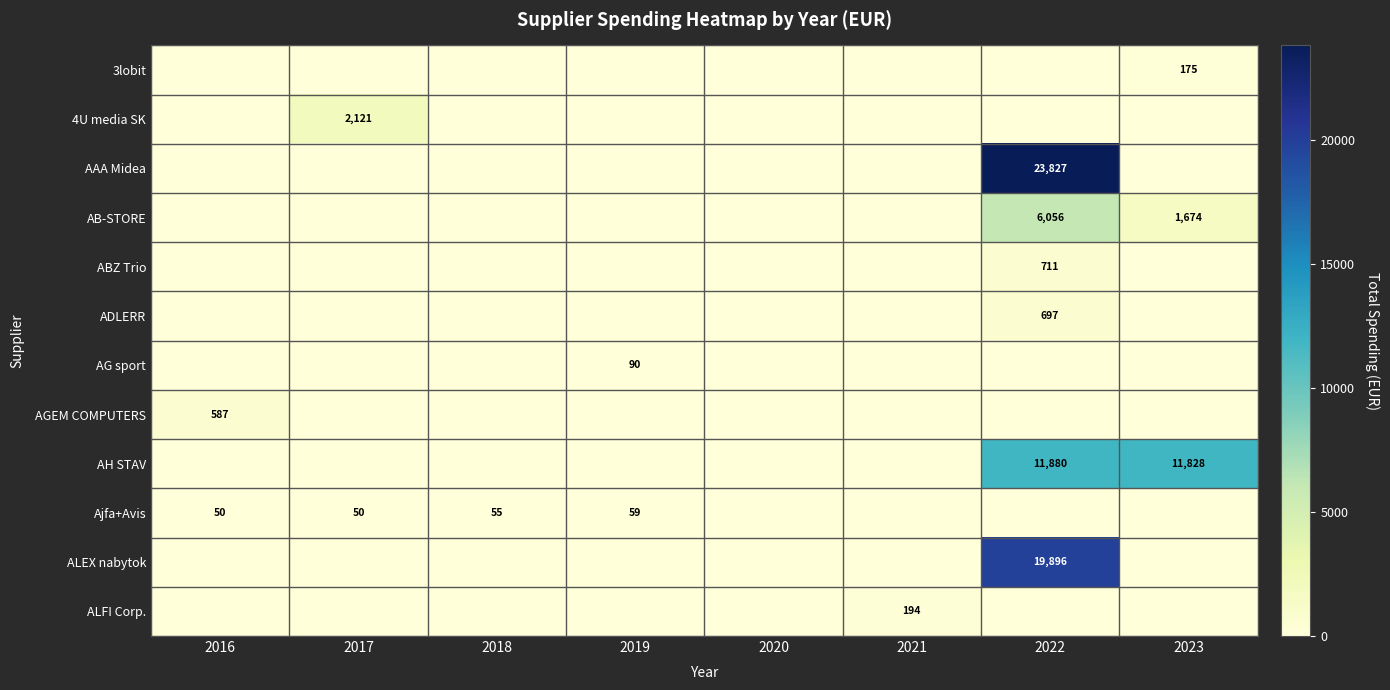

Which category has the lowest value in the AGEM COMPUTERS series?

2017